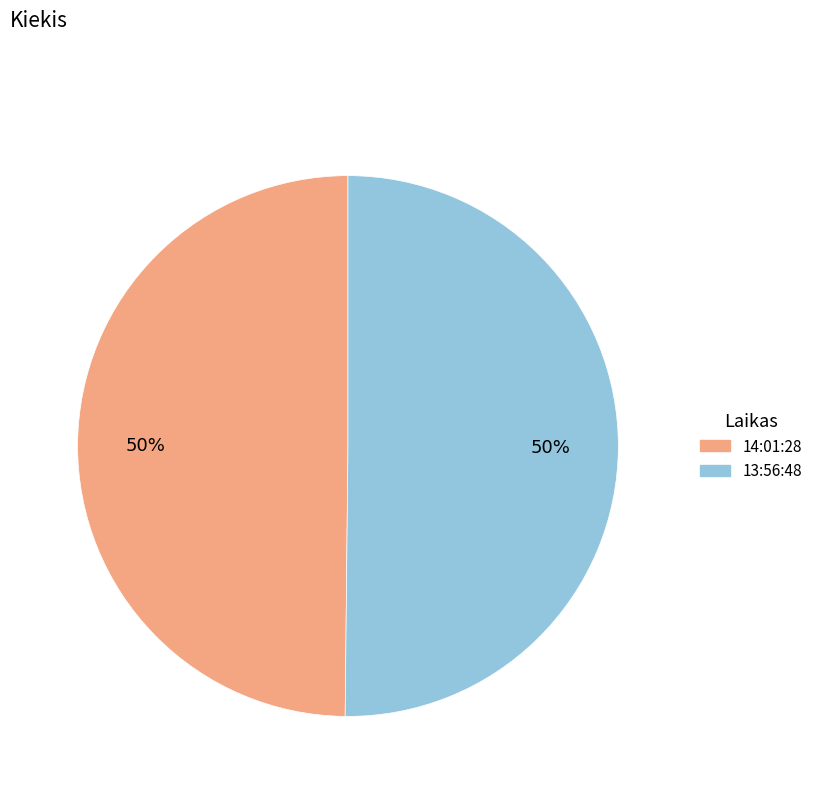

Is it true that 13:56:48 is 40% of the pie?

False